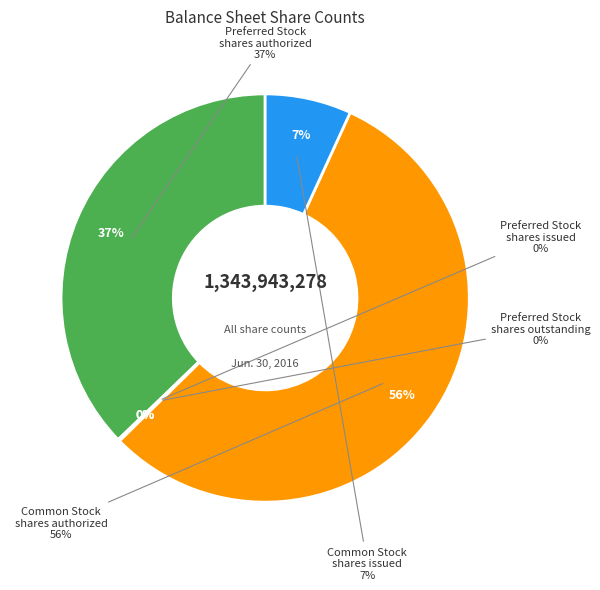

What is the change in value from Preferred Stock
shares issued to Common Stock
shares issued?

+90943278